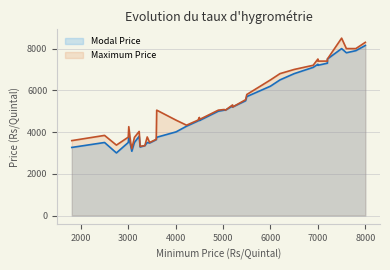

In Modal Price, how many points are lower than both neighbors (excluding endpoints)?

11